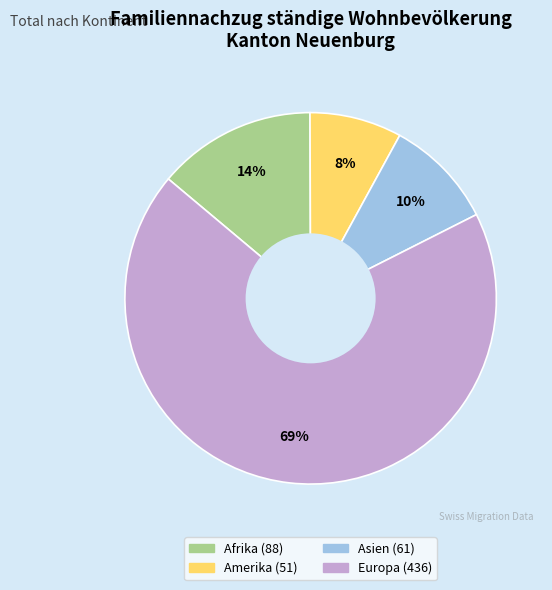

To the nearest percent, what is the average slice percentage?

25%